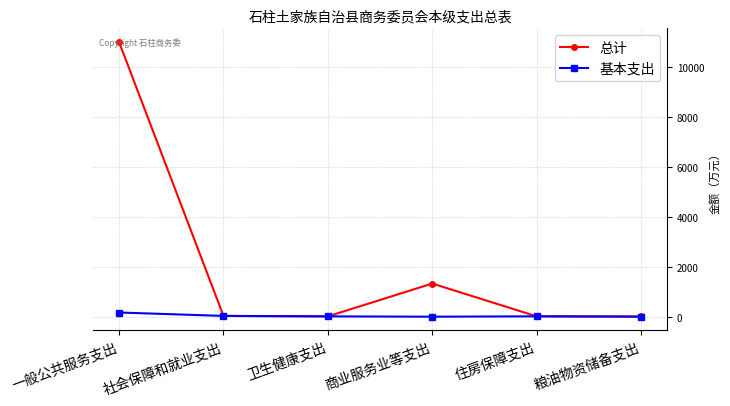

At which category does 总计 reach its first local peak?

商业服务业等支出